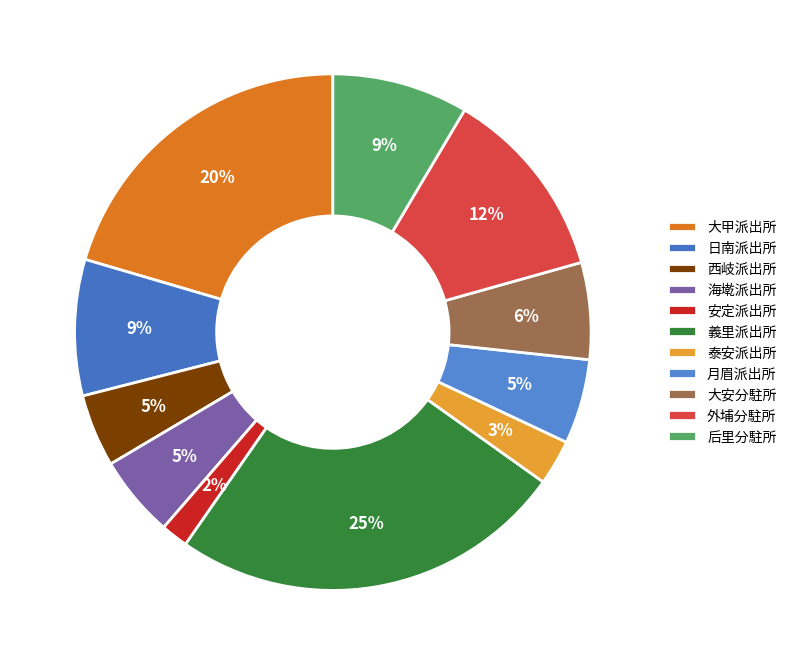

Which has a higher value, 海墘派出所 or 安定派出所?

海墘派出所